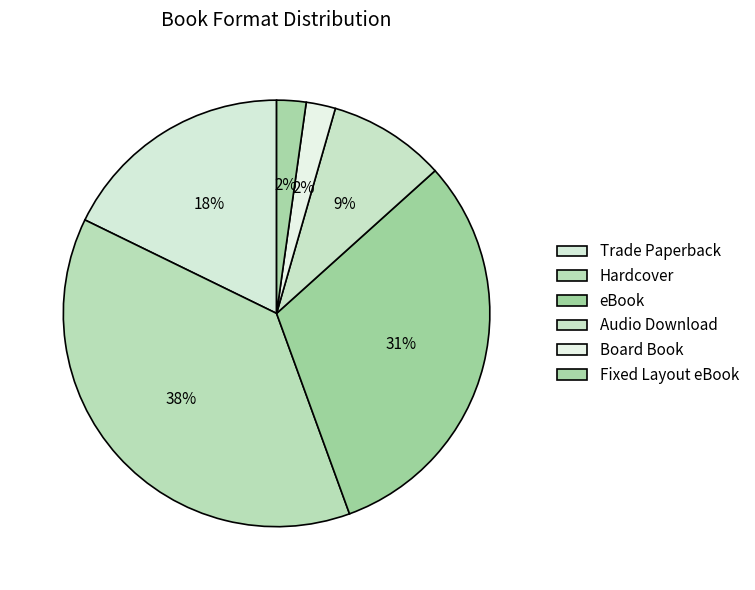

To the nearest percent, what is the combined percentage of Fixed Layout eBook and Audio Download?

11%